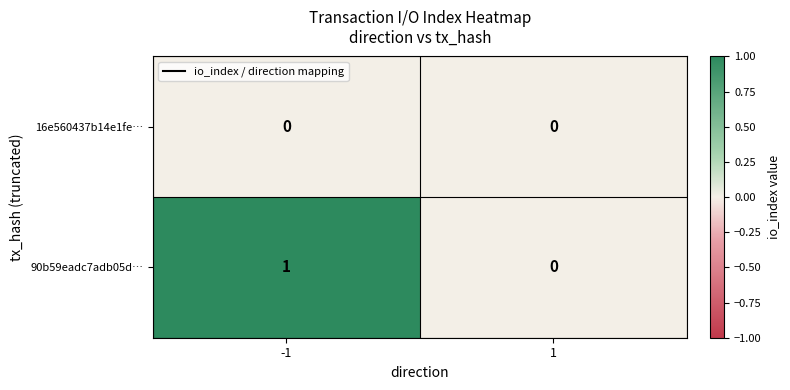

Which series has the widest spread of values?

90b59eadc7adb05d…